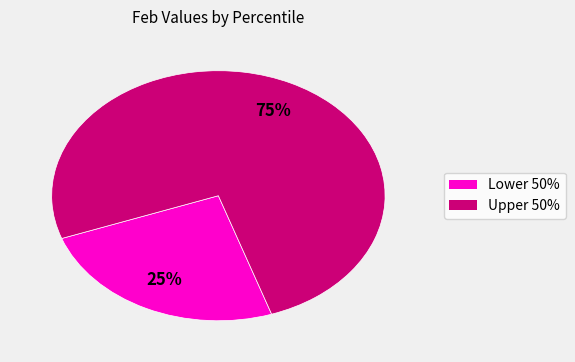

Is there a majority slice in this chart?

Yes